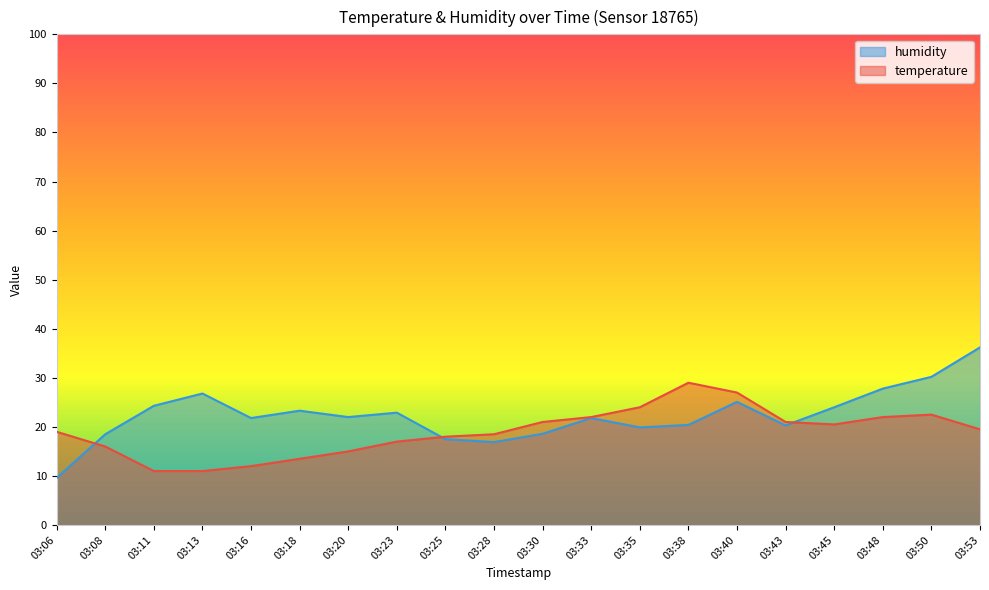

Reading left to right, extract all data points from this chart.

temperature: 03:06=19.0	03:08=16.0	03:11=11.0	03:13=11.0	03:16=12.0	03:18=13.5	03:20=15.0	03:23=17.0	03:25=18.0	03:28=18.5	03:30=21.0	03:33=22.0	03:35=24.0	03:38=29.0	03:40=27.0	03:43=21.0	03:45=20.5	03:48=22.0	03:50=22.5	03:53=19.5
humidity: 03:06=9.6	03:08=18.5	03:11=24.3	03:13=26.8	03:16=21.8	03:18=23.3	03:20=22.0	03:23=22.9	03:25=17.5	03:28=16.9	03:30=18.6	03:33=21.8	03:35=19.9	03:38=20.4	03:40=25.1	03:43=20.3	03:45=24.0	03:48=27.8	03:50=30.2	03:53=36.2